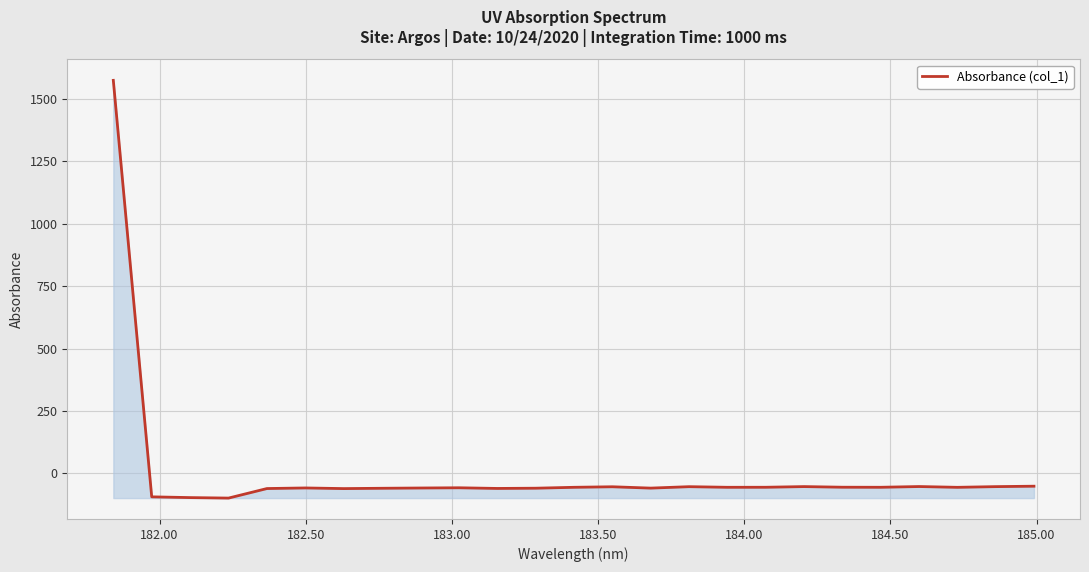

What is the greatest value displayed?

1574.5